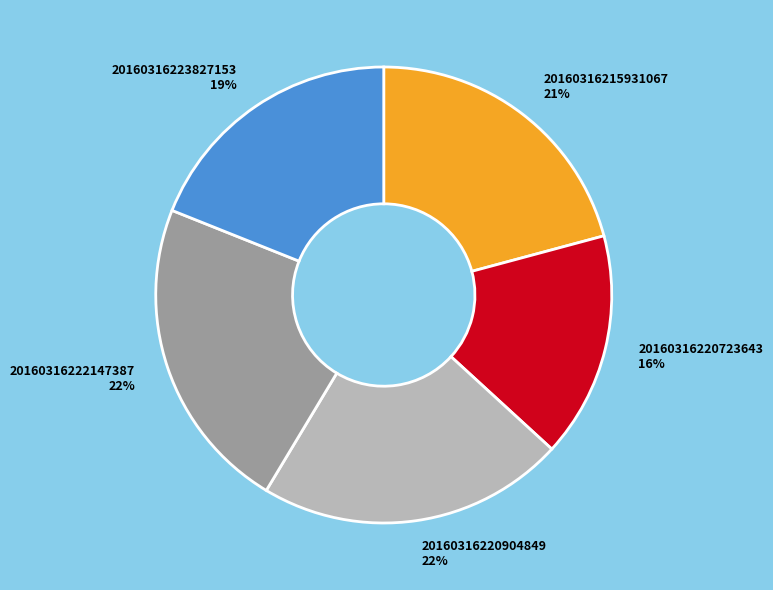

Combined, do 20160316220723643 16% and 20160316220904849 22% account for over 50%?

No